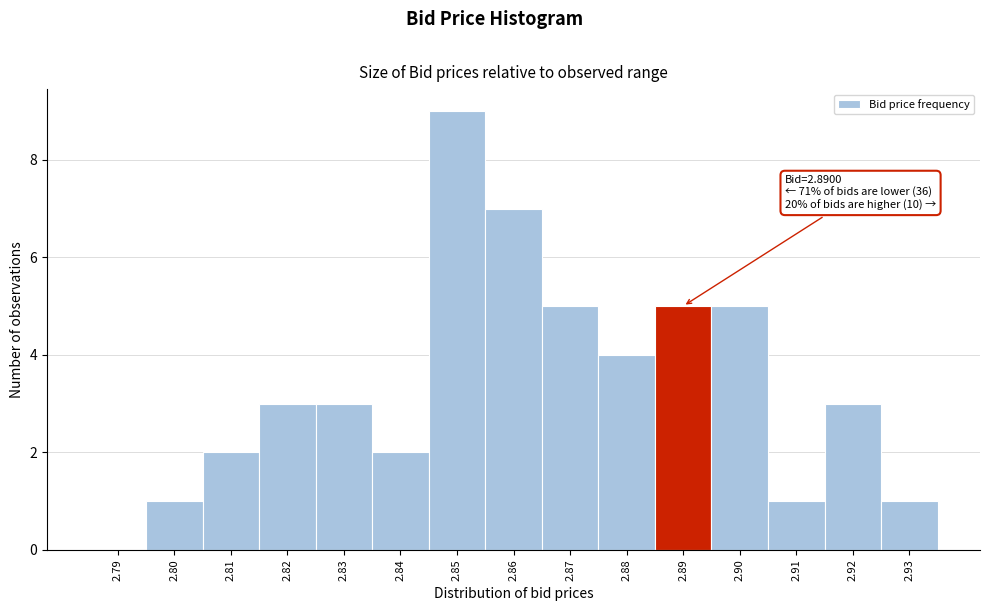

Reading right to left, list all the values displayed in this chart.

2.93=1	2.92=3	2.91=1	2.90=5	2.89=5	2.88=4	2.87=5	2.86=7	2.85=9	2.84=2	2.83=3	2.82=3	2.81=2	2.80=1	2.79=0